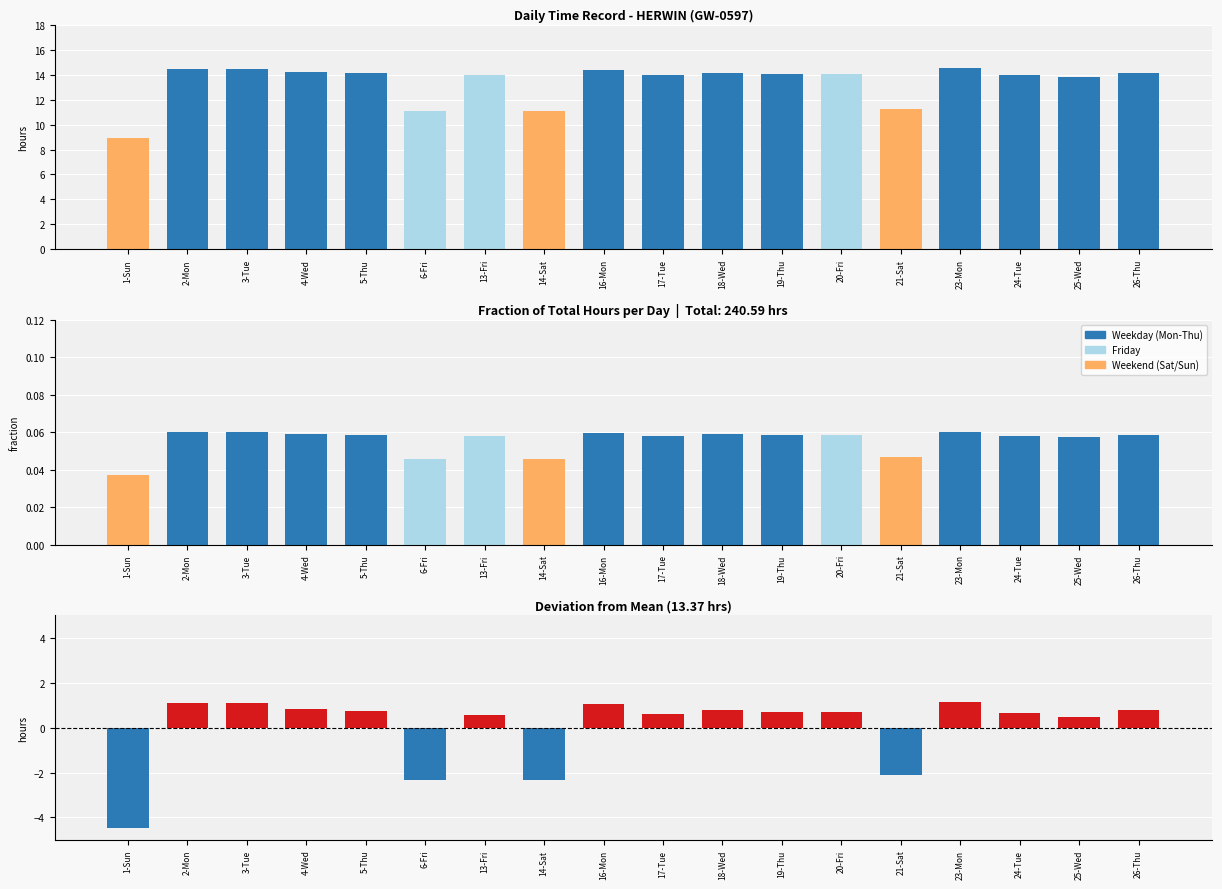

List the labels in order of Fraction of Total Hours value, smallest first.

1-Sun, 6-Fri, 14-Sat, 21-Sat, 25-Wed, 13-Fri, 17-Tue, 24-Tue, 20-Fri, 19-Thu, 5-Thu, 26-Thu, 18-Wed, 4-Wed, 16-Mon, 3-Tue, 2-Mon, 23-Mon